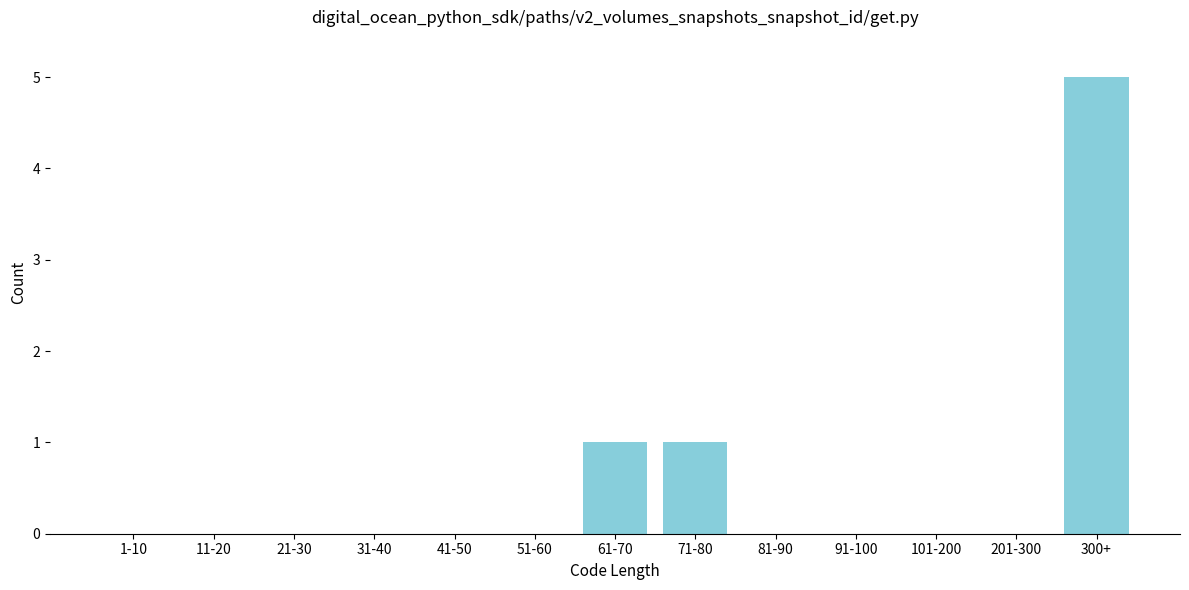

Reading left to right, transcribe all the data shown in this chart.

1-10=0	11-20=0	21-30=0	31-40=0	41-50=0	51-60=0	61-70=1	71-80=1	81-90=0	91-100=0	101-200=0	201-300=0	300+=5